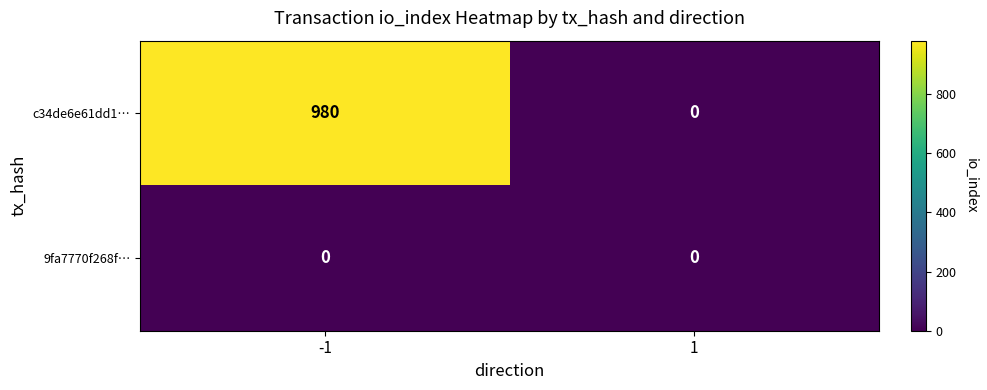

What is the maximum value shown in the chart?

980